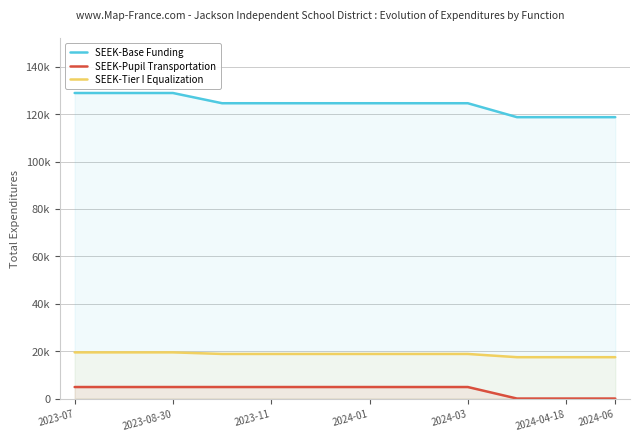

In SEEK-Tier I Equalization, how many points are lower than both neighbors (excluding endpoints)?

1